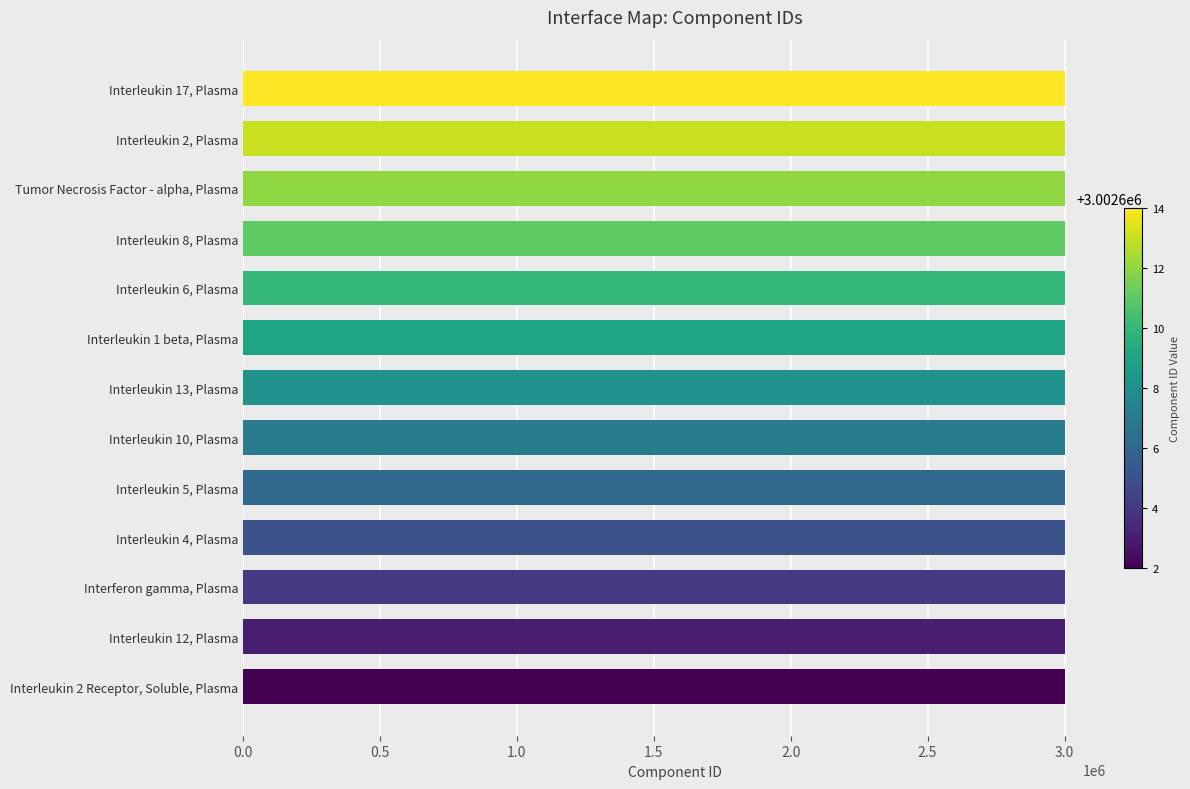

The value at Interferon gamma, Plasma is 1505398. True or false?

False